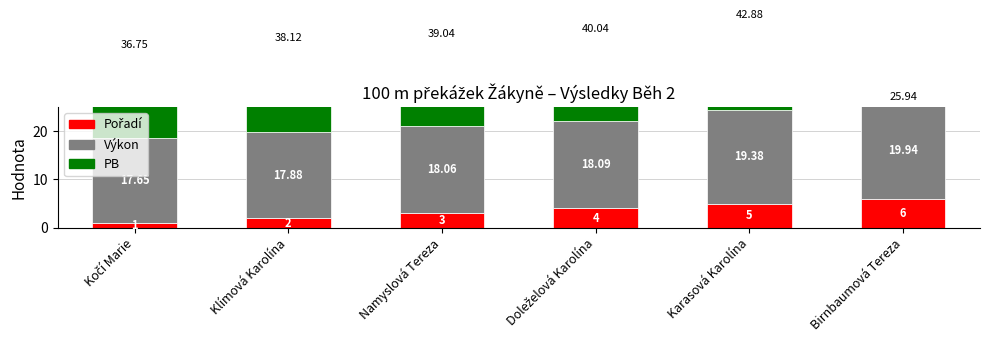

True or false: Pořadí has a value of 9.5 at Birnbaumová Tereza.

False